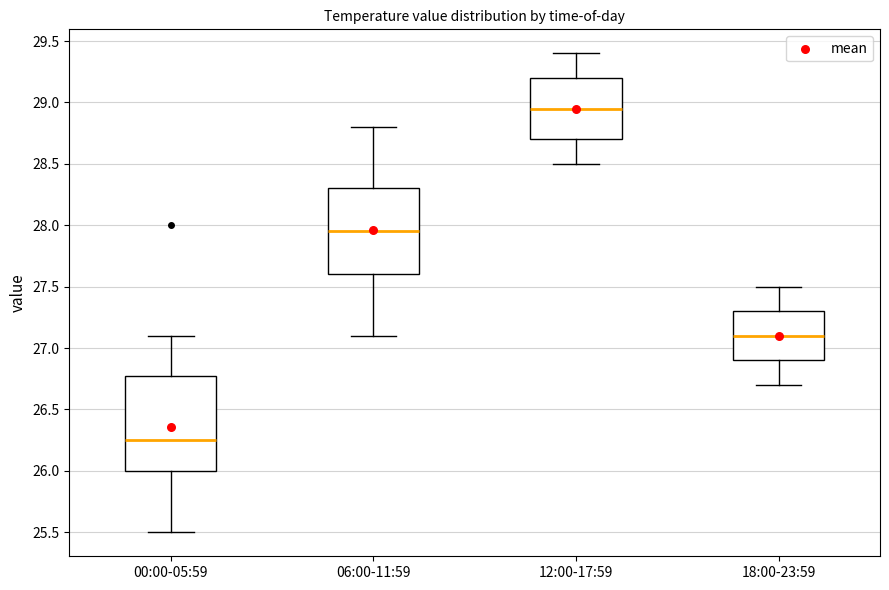

Which box's median line is the highest?

12:00-17:59